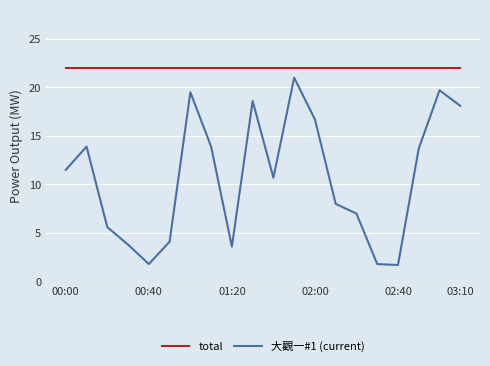

Which series has the widest spread of values?

大觀一#1 (current)